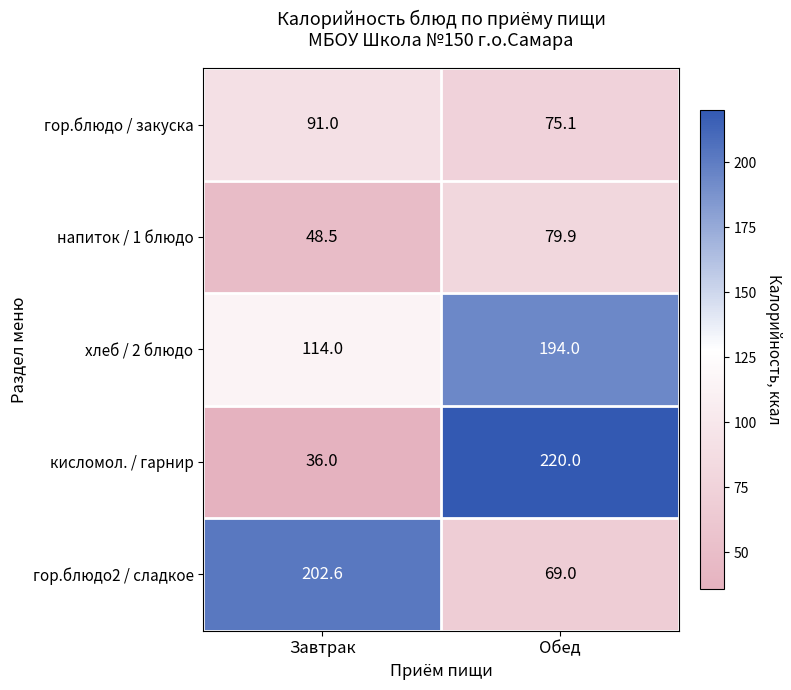

At which category is the sum across all series the highest?

Обед